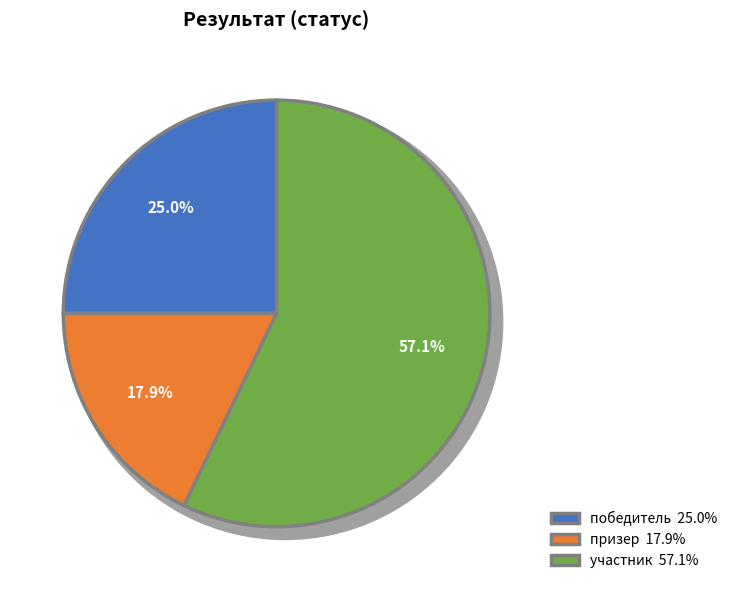

Approximately how many times larger is the value at победитель compared to участник?

0.4